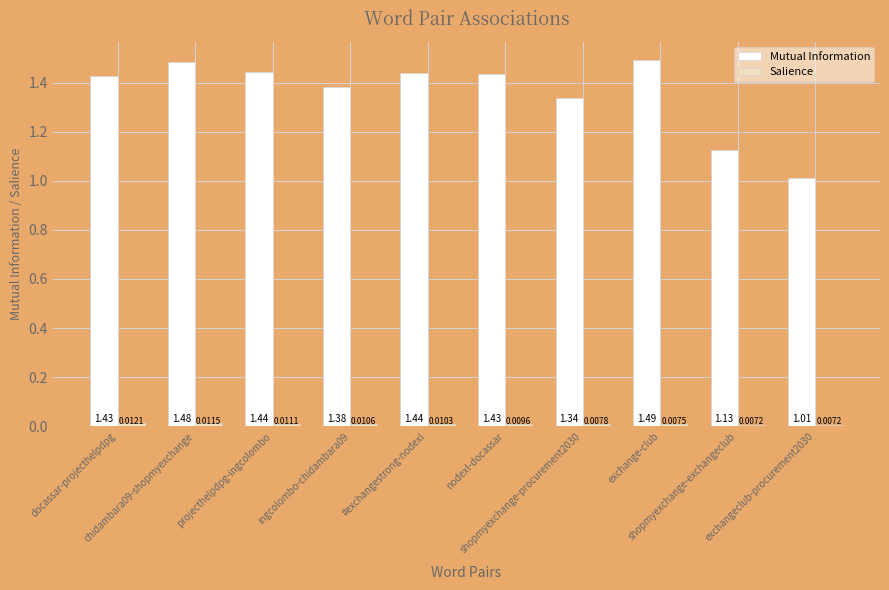

At how many categories does at least one series exceed 1?

10